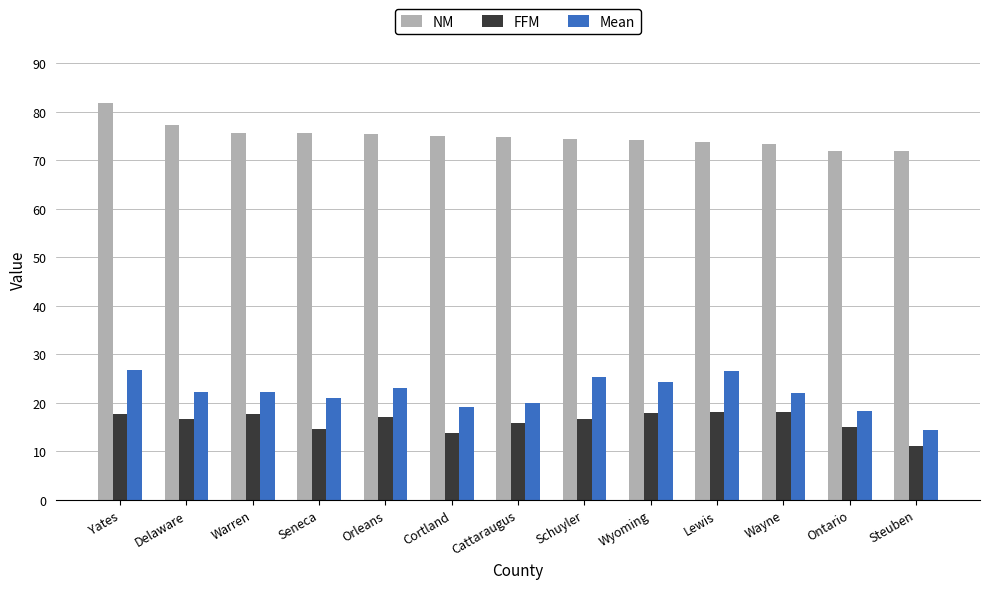

The NM series shows 77.2 at Delaware. True or false?

True